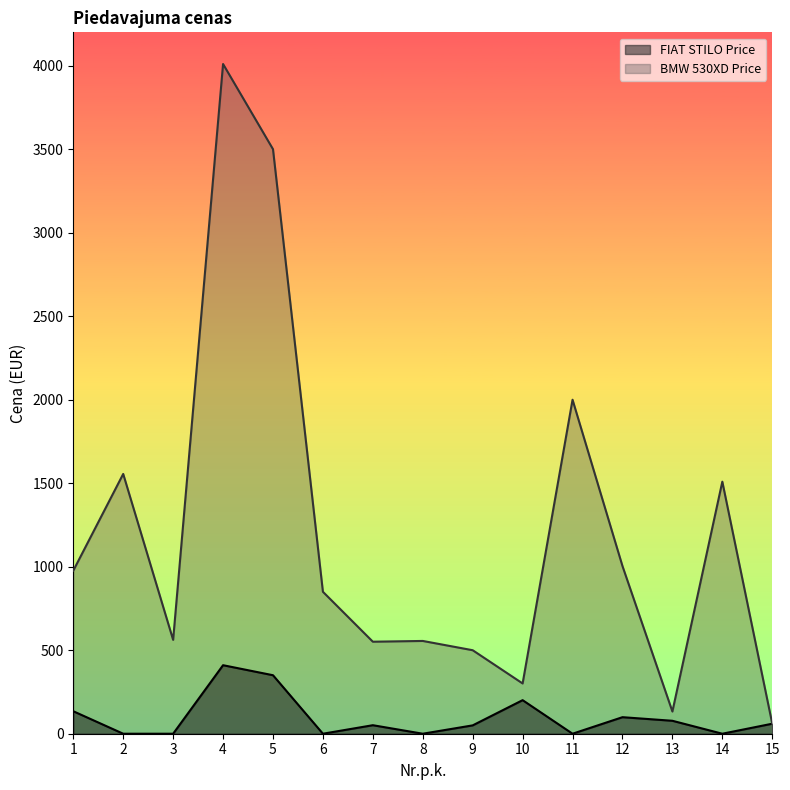

True or false: FIAT STILO Price has a value of 350.3 at 5.

True